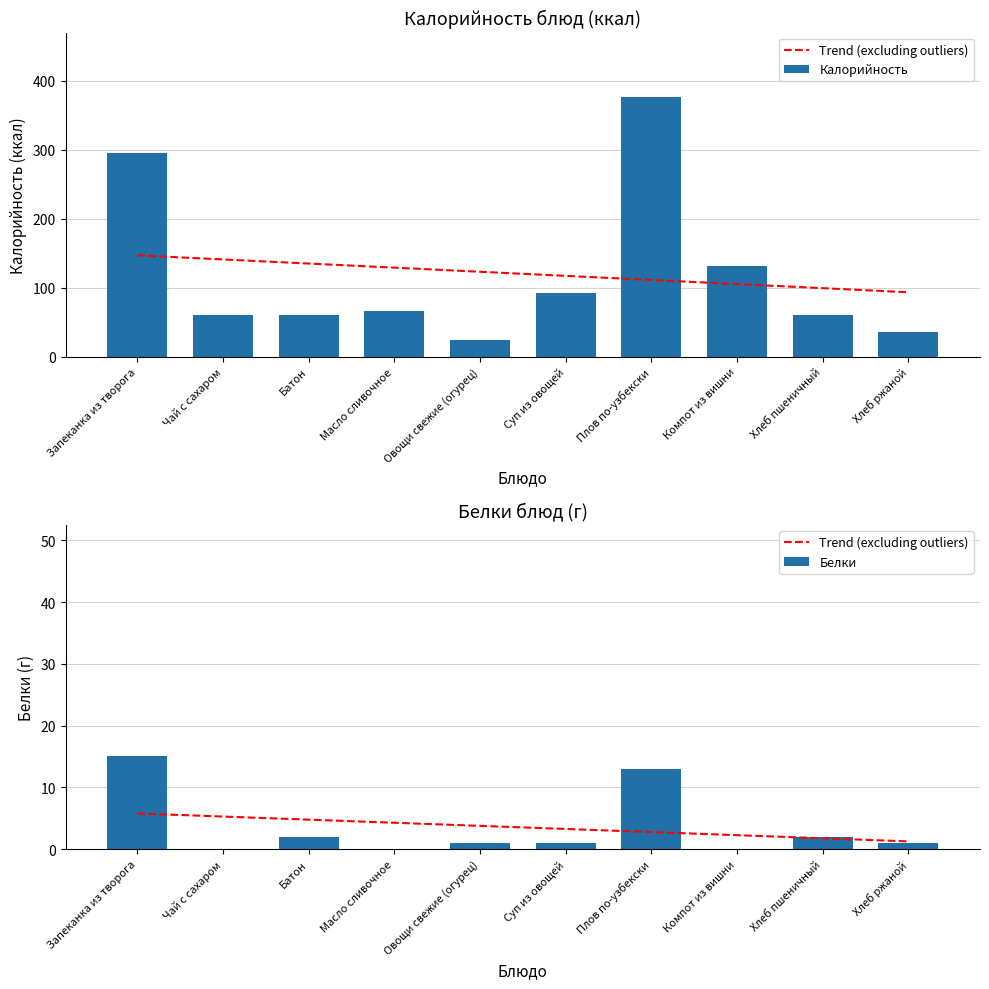

List the labels in order of Белки value, smallest first.

Чай с сахаром, Масло сливочное, Компот из вишни, Овощи свежие (огурец), Суп из овощей, Хлеб ржаной, Батон, Хлеб пшеничный, Плов по-узбекски, Запеканка из творога